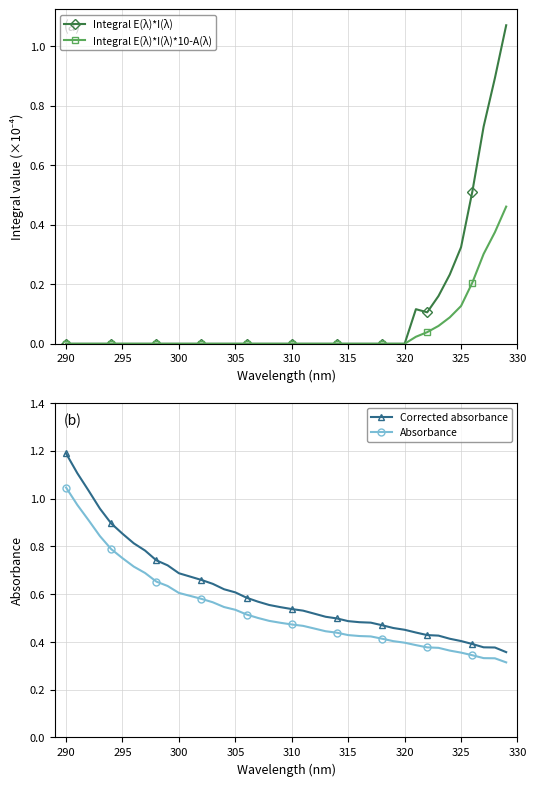

What is the highest value of the Corrected absorbance series?

1.2